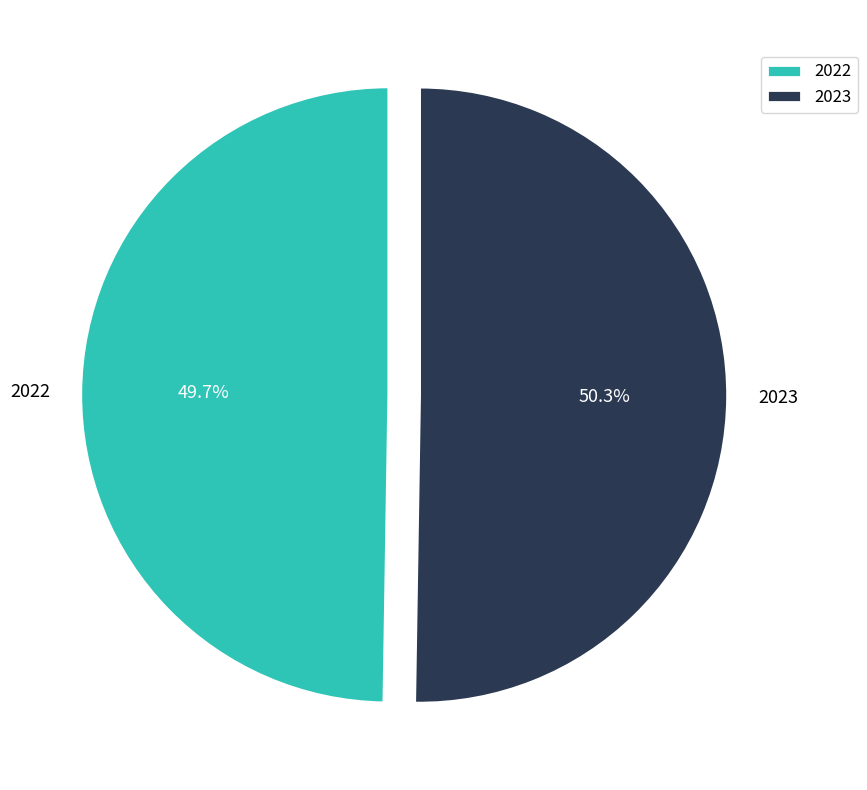

Which slice is the largest?

2023